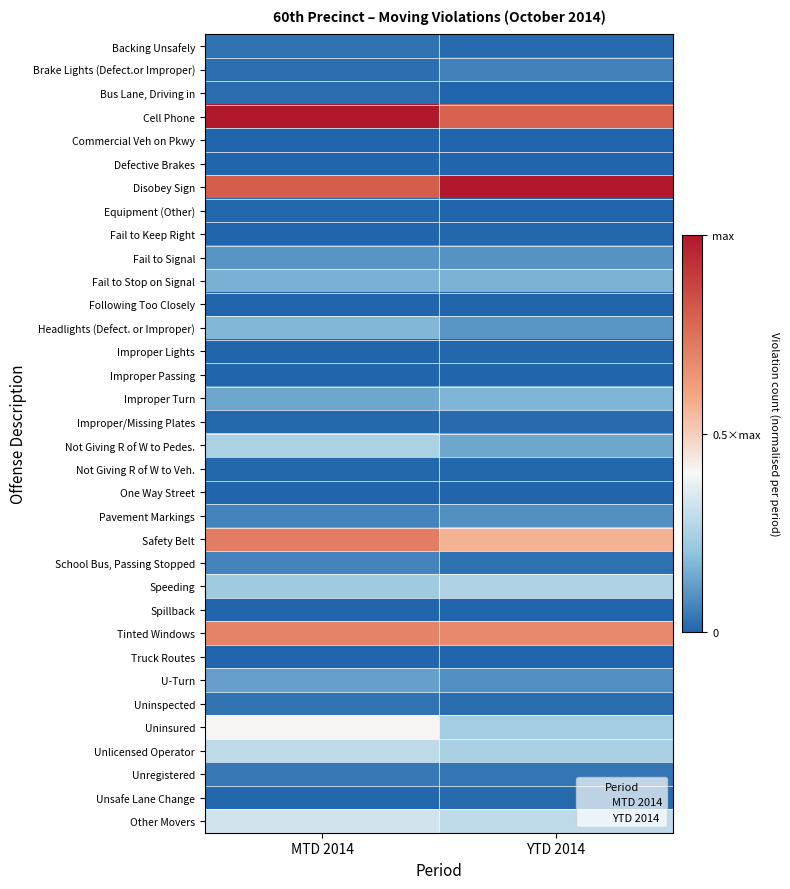

What is the total value across all series at YTD 2014?

5.1